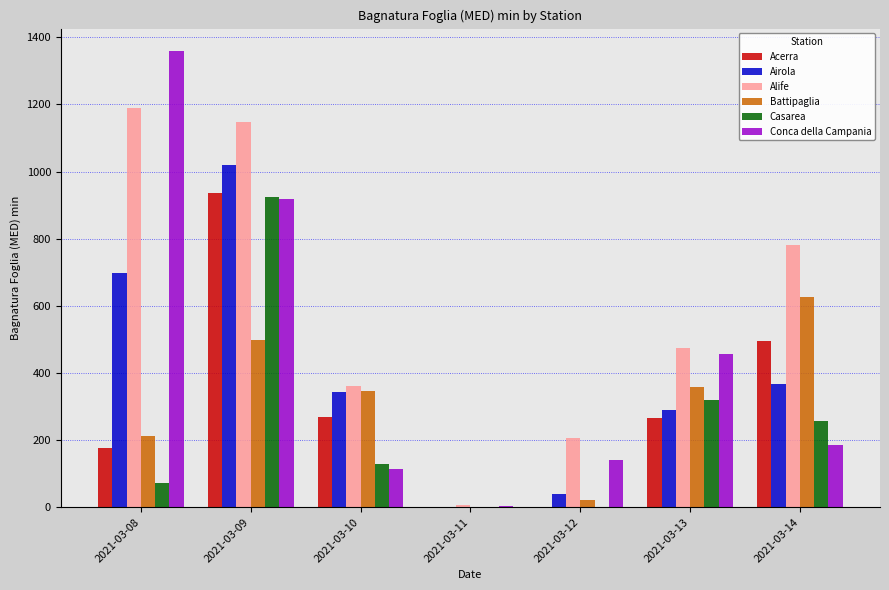

How many groups of bars are there?

7